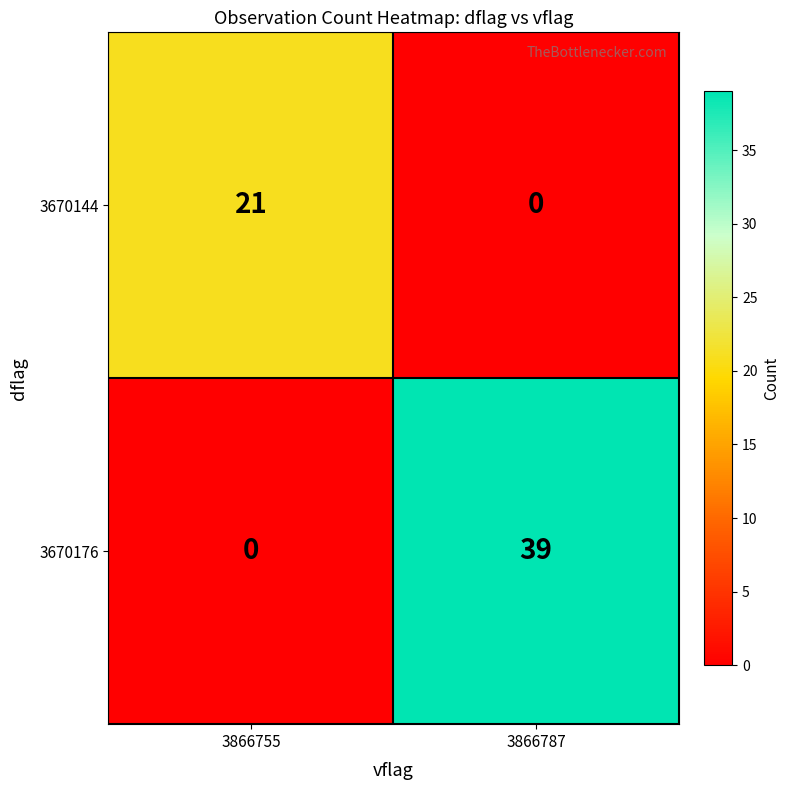

What is the difference between the 3670144 values at 3866755 and 3866787?

21